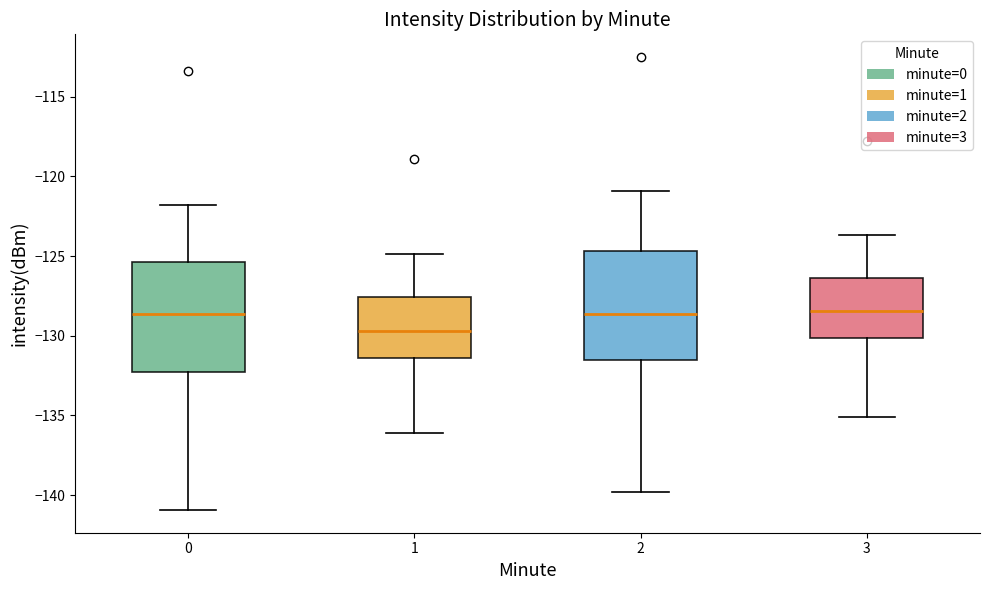

Reading left to right, transcribe this box plot: for each box, give where its median line is, the range the box spans, and where its two whiskers end, as read against the y-axis. The values are not printed on the chart, so give them approximately, as read against the axis.

0: median -128.5, box -132.5 to -125.5, whiskers -141.0 to -122.0
1: median -129.5, box -131.5 to -127.5, whiskers -136.0 to -125.0
2: median -128.5, box -131.5 to -124.5, whiskers -140.0 to -121.0
3: median -128.5, box -130.0 to -126.5, whiskers -135.0 to -123.5